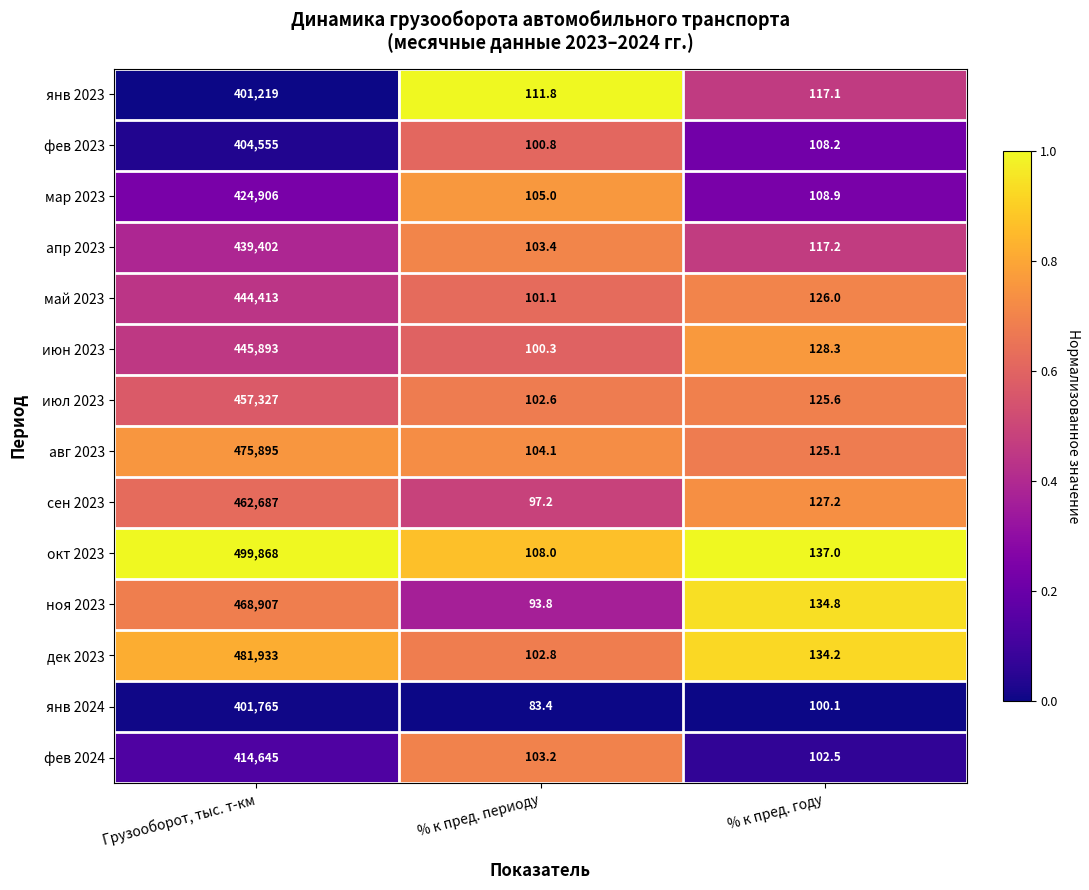

Count the number of categories in the chart.

3